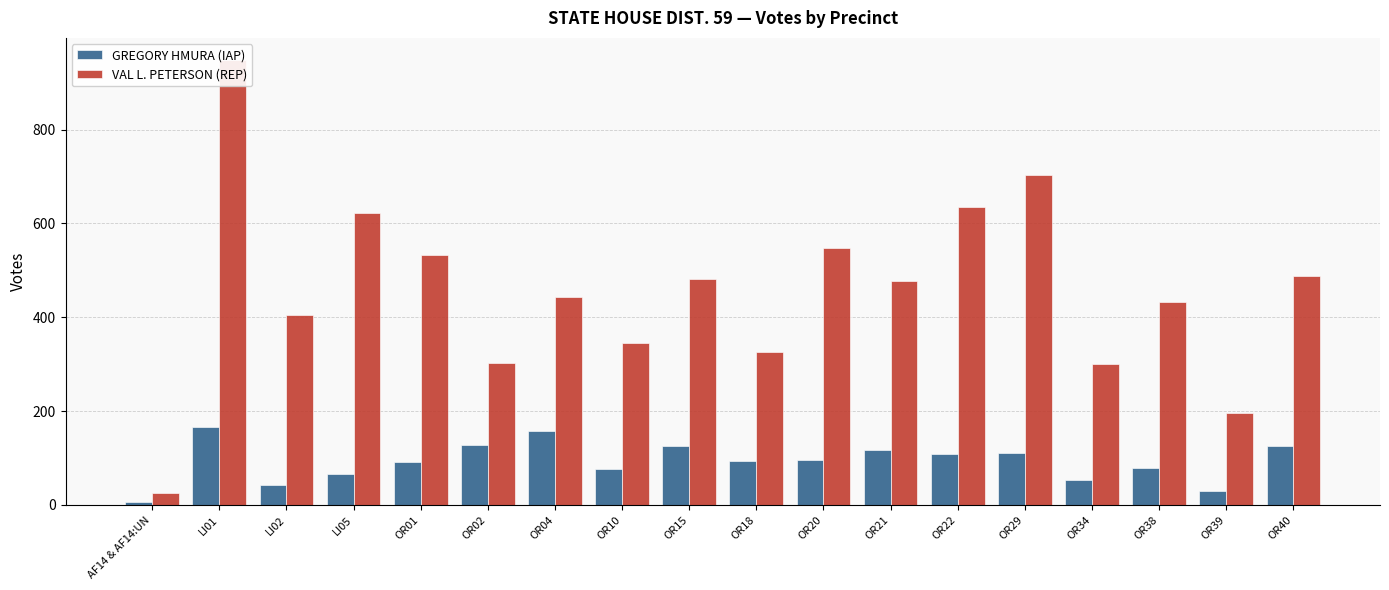

At OR10, list the series in order from smallest to largest.

GREGORY HMURA (IAP), VAL L. PETERSON (REP)